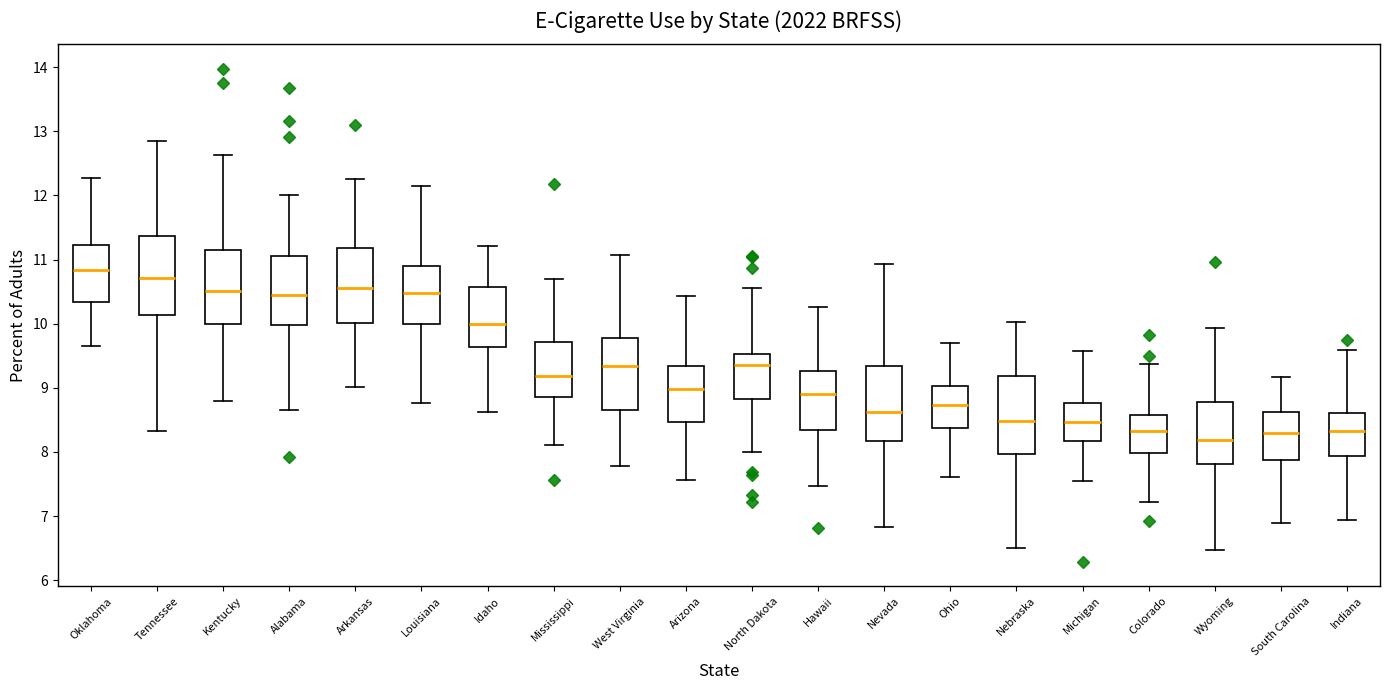

Which box has the highest median line?

Oklahoma